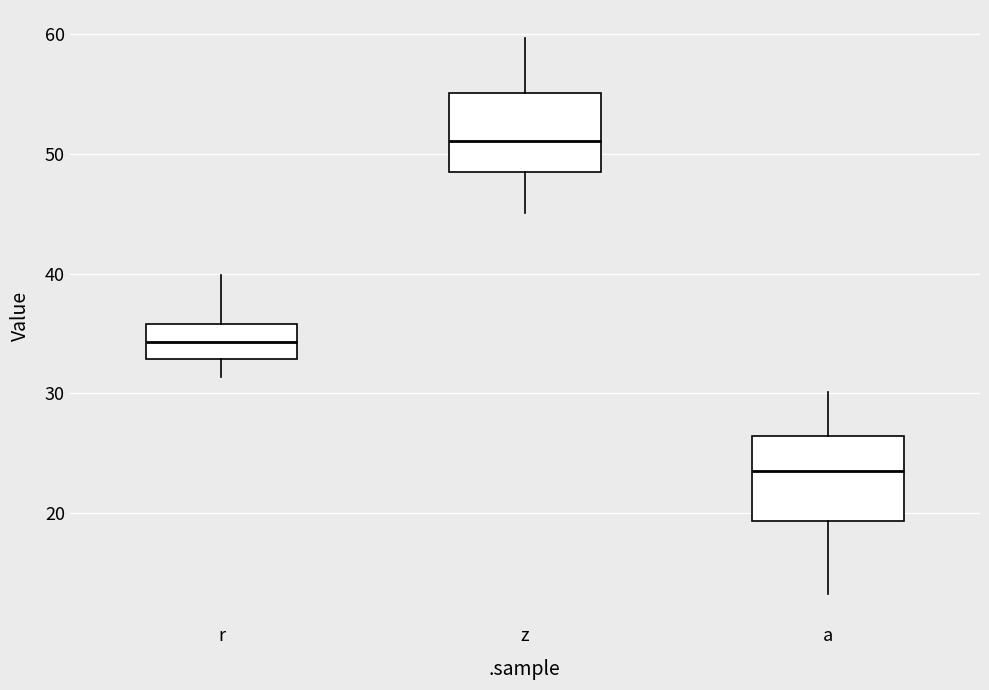

Reading left to right, read every box against the y-axis: the position of its median line, the range the box covers, and the ends of its whiskers. The values are not printed on the chart, so give them approximately, as read against the axis.

r: median 34, box 33 to 36, whiskers 31 to 40
z: median 51, box 48 to 55, whiskers 45 to 60
a: median 24, box 19 to 26, whiskers 13 to 30